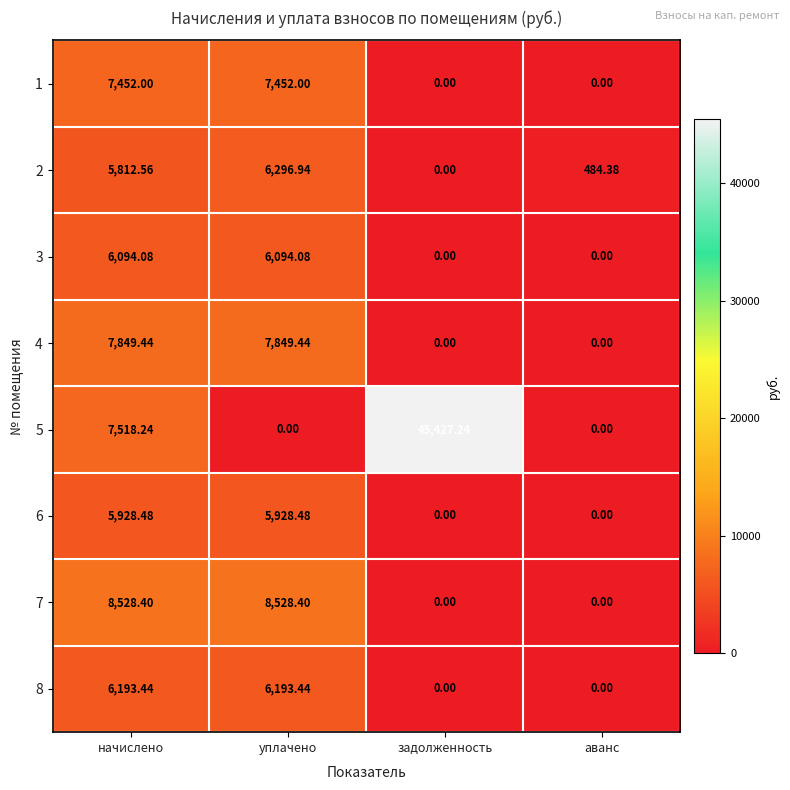

List the series in order of their peak value, lowest first.

6, 3, 8, 2, 1, 4, 7, 5